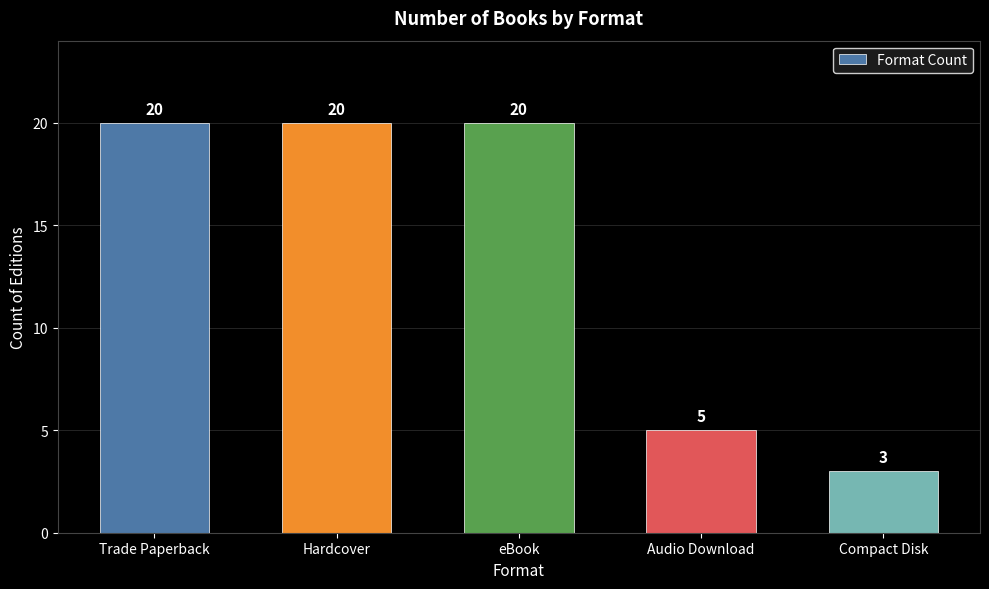

What is the greatest value displayed?

20